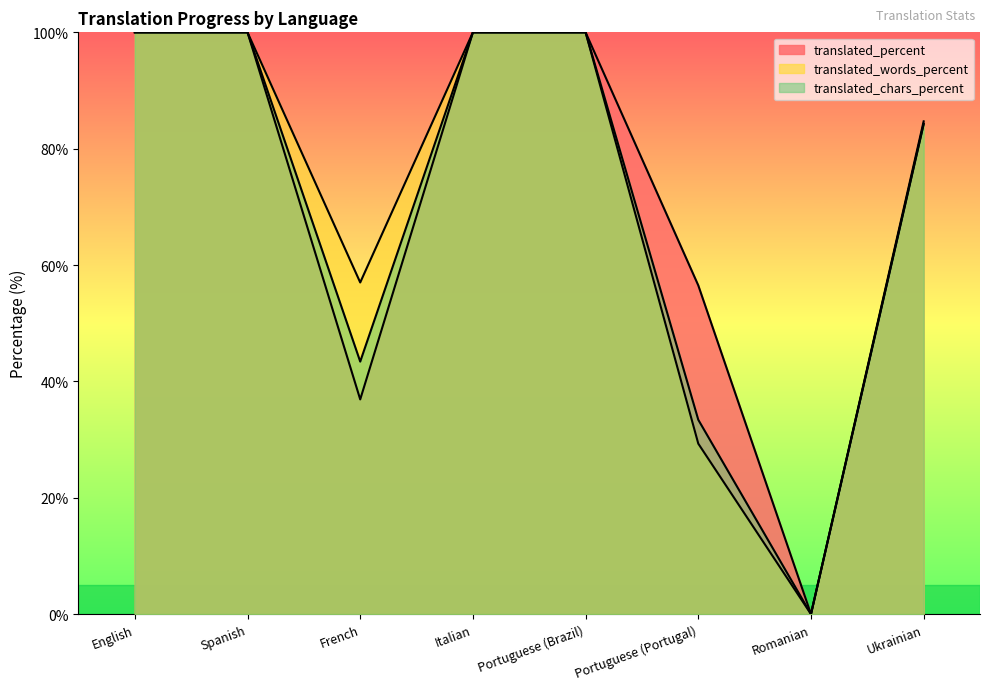

Rank the series by their average value, from highest to lowest.

translated_percent, translated_words_percent, translated_chars_percent